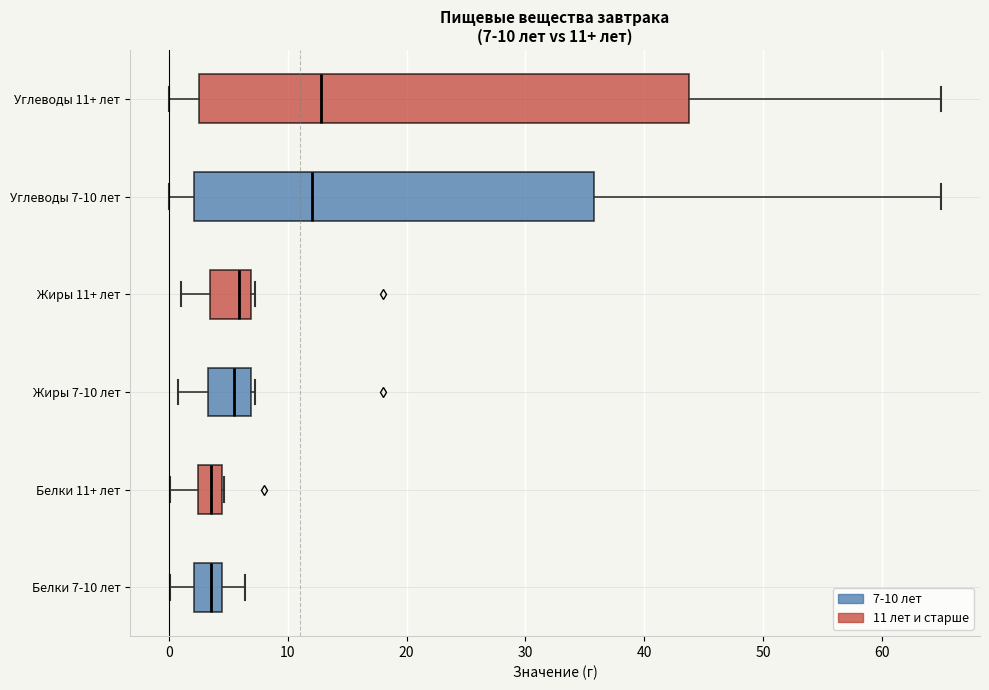

Which box is the widest, from its left edge to its right edge?

Углеводы 11+ лет